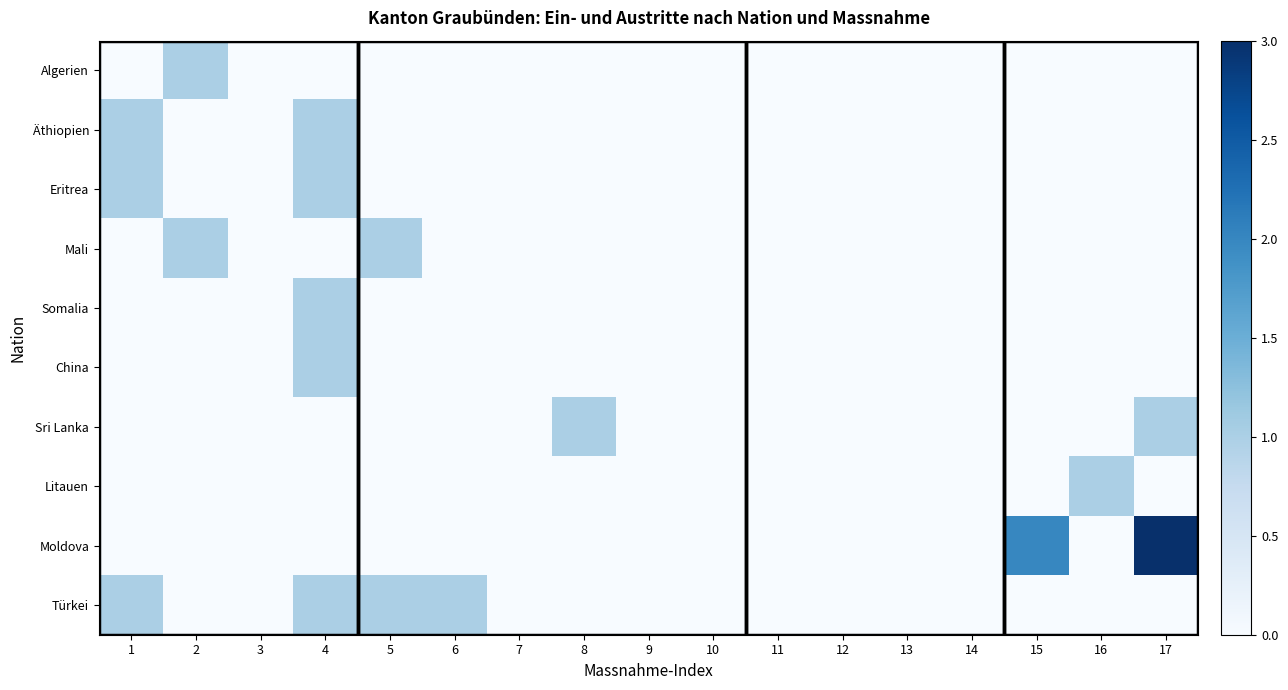

List the series in order of their peak value, lowest first.

Algerien, Äthiopien, Eritrea, Mali, Somalia, China, Sri Lanka, Litauen, Türkei, Moldova